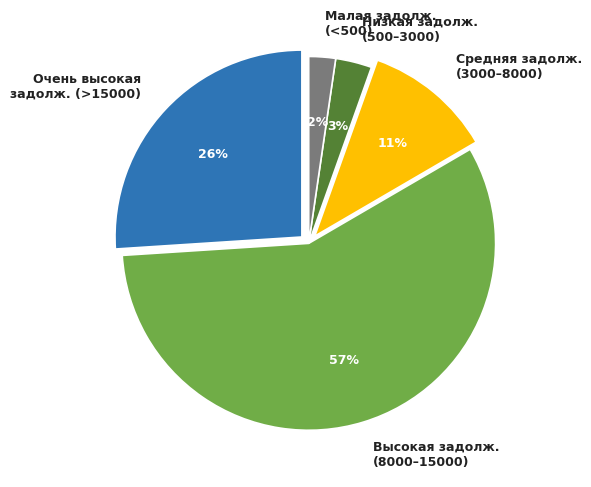

Count the number of slices in the pie.

5